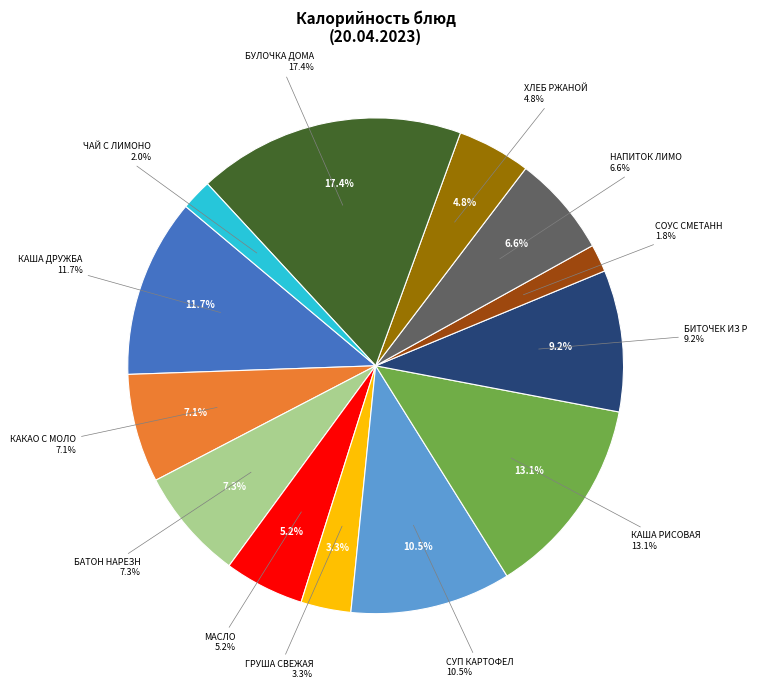

Is there a majority slice in this chart?

No